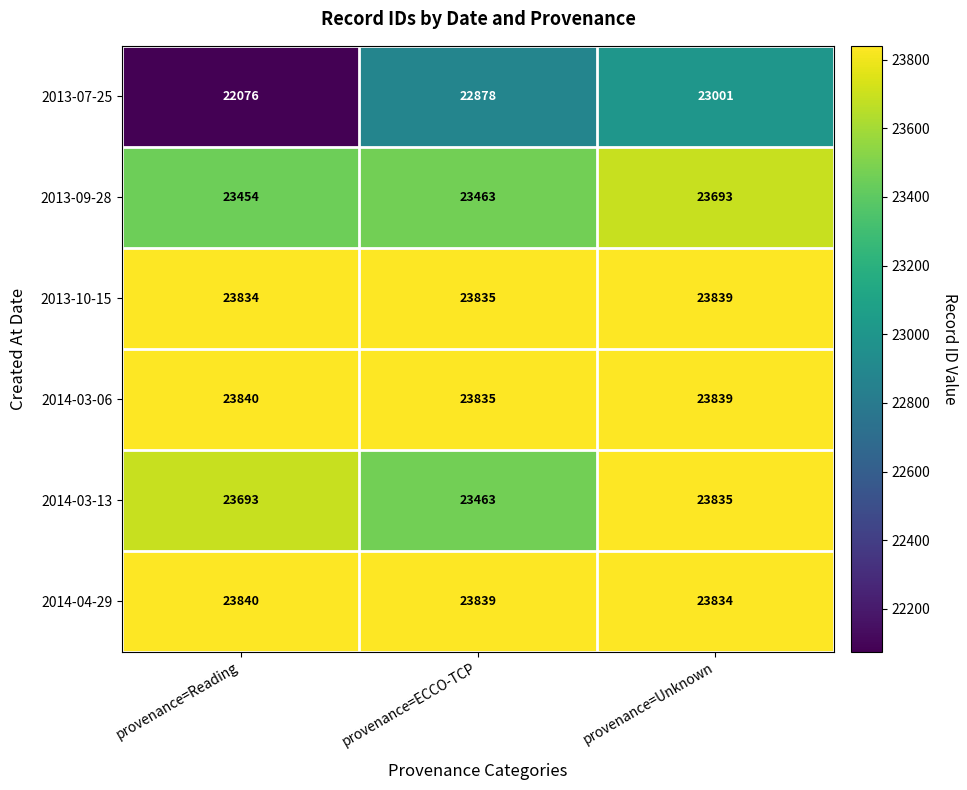

What is the approximate value of 2014-04-29 at provenance=Unknown?

23834